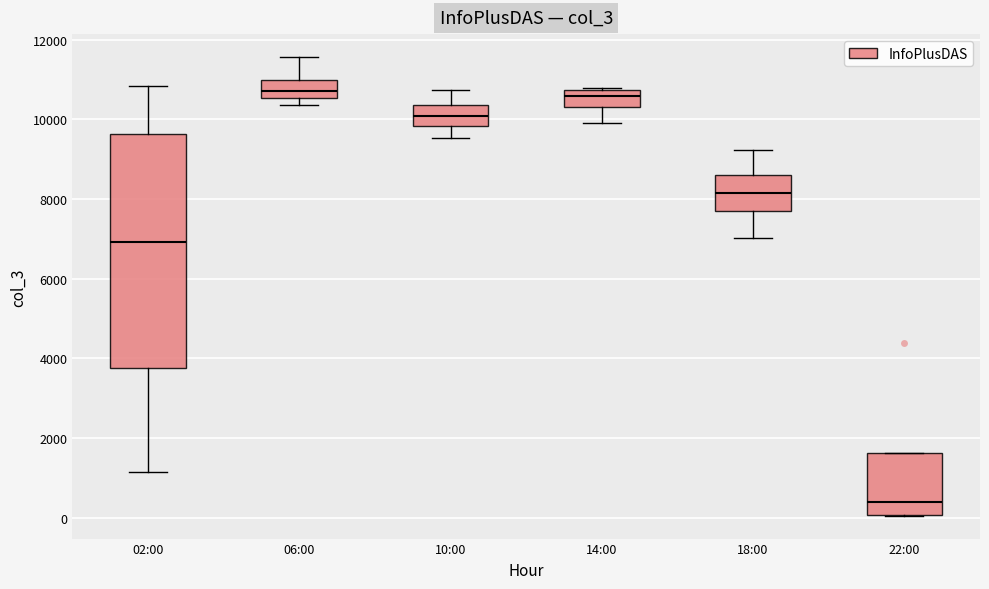

Which box is the tallest, from its lower edge to its upper edge?

02:00